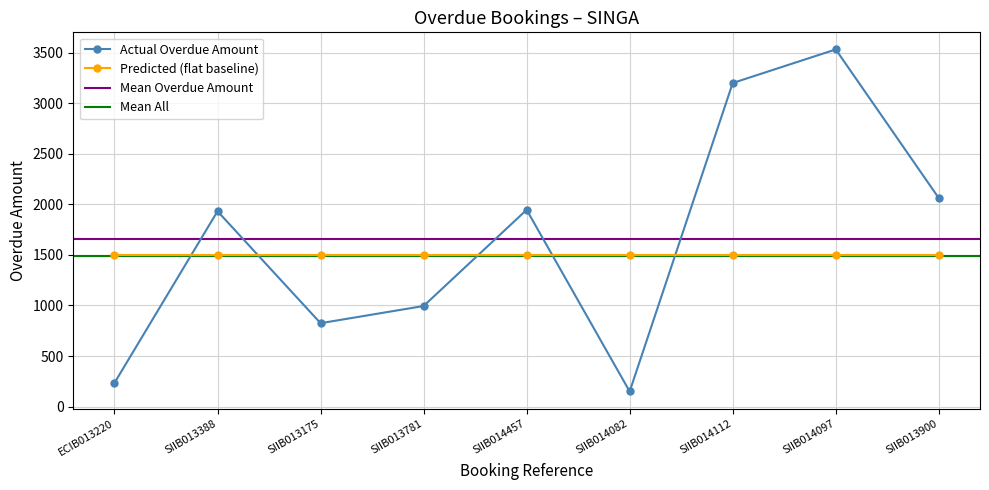

How many interior local valleys does the Actual Overdue Amount series have?

2